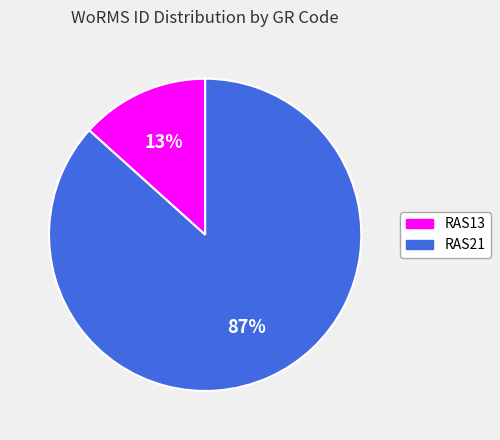

Which slice represents more than half of the pie?

RAS21